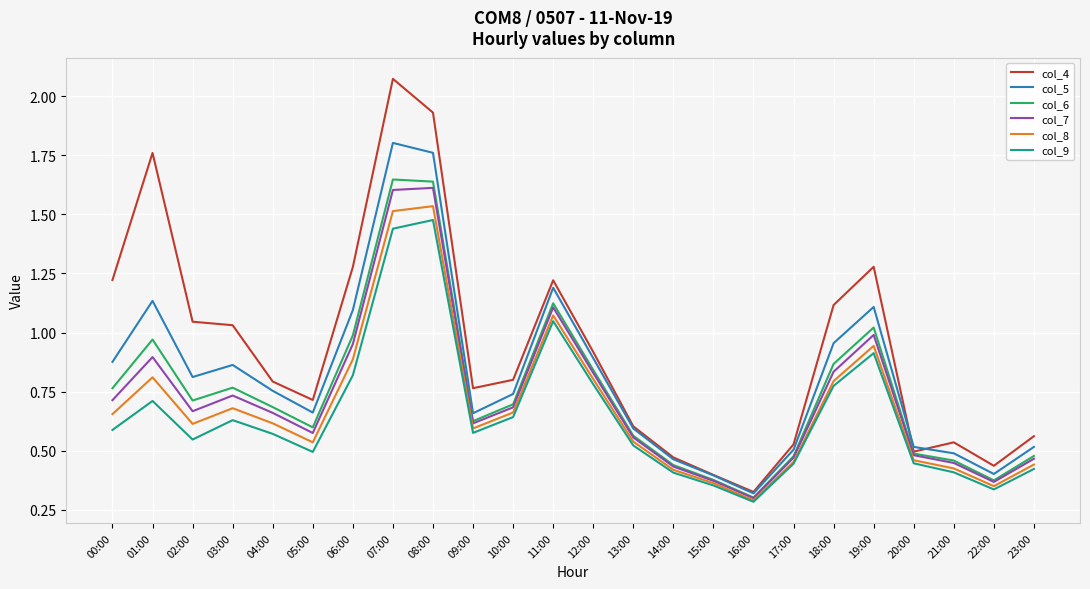

Which series has the widest spread of values?

col_4